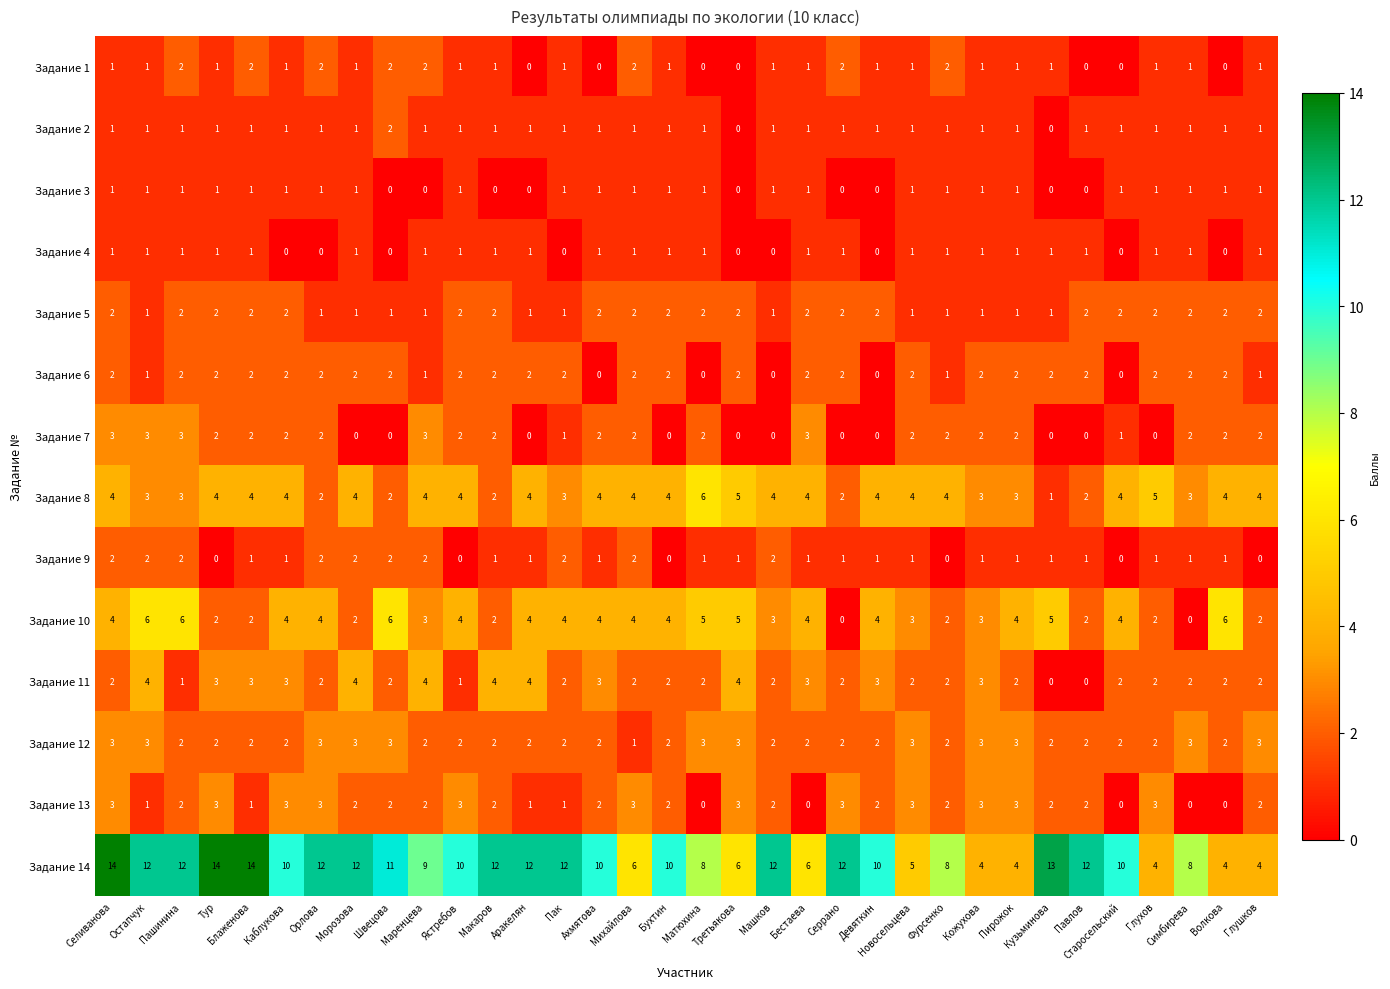

The value of Задание 5 at Ястребов is 2. True or false?

True